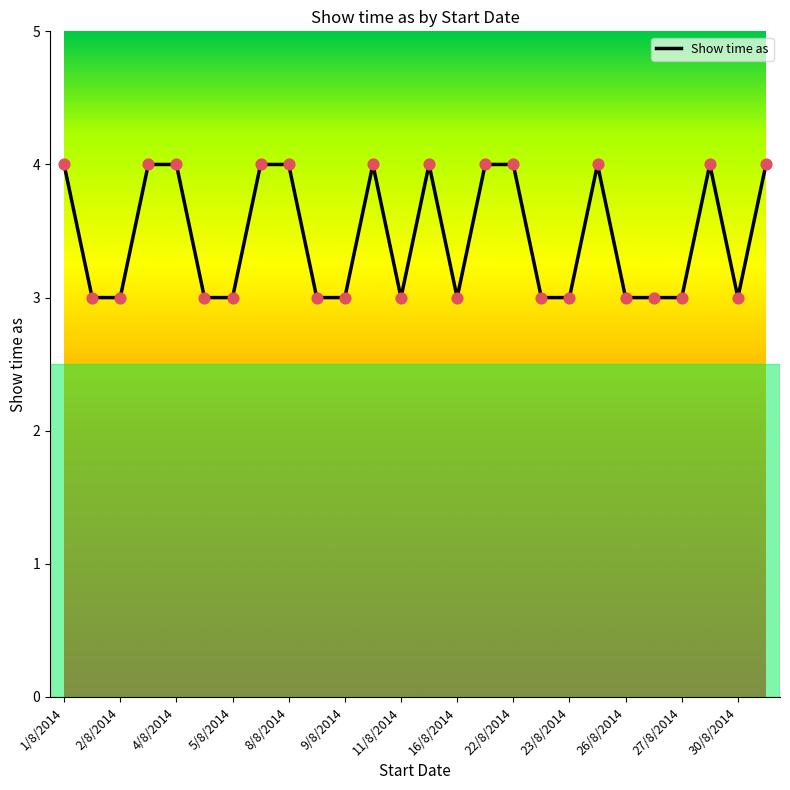

What is the maximum value shown in the chart?

4